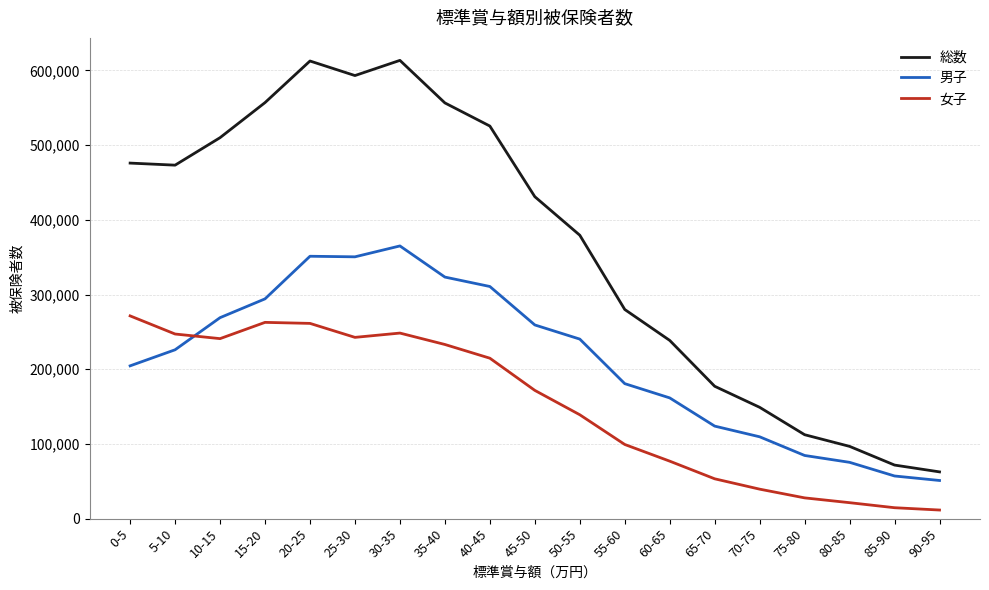

What is the maximum value for 総数?

613479